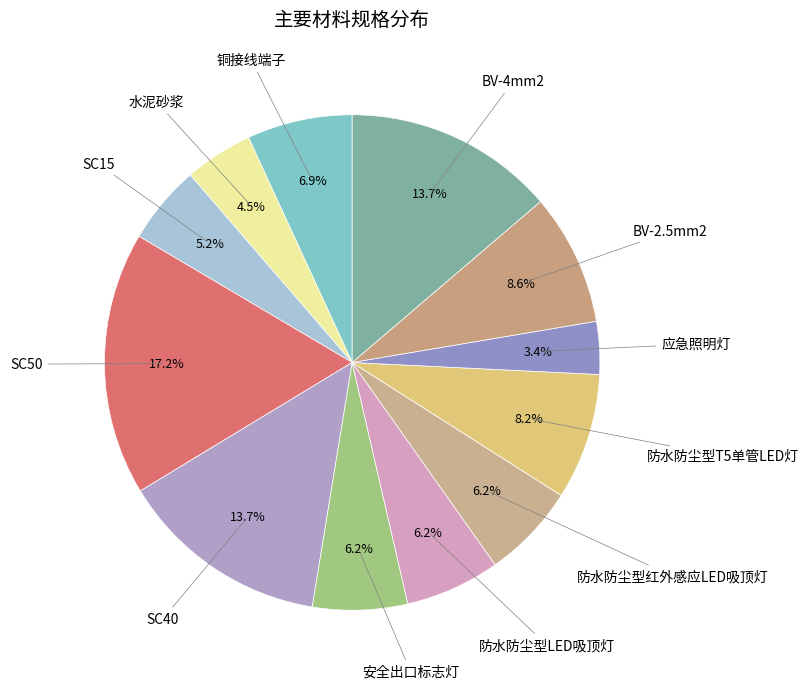

How many segments does this pie chart have?

12